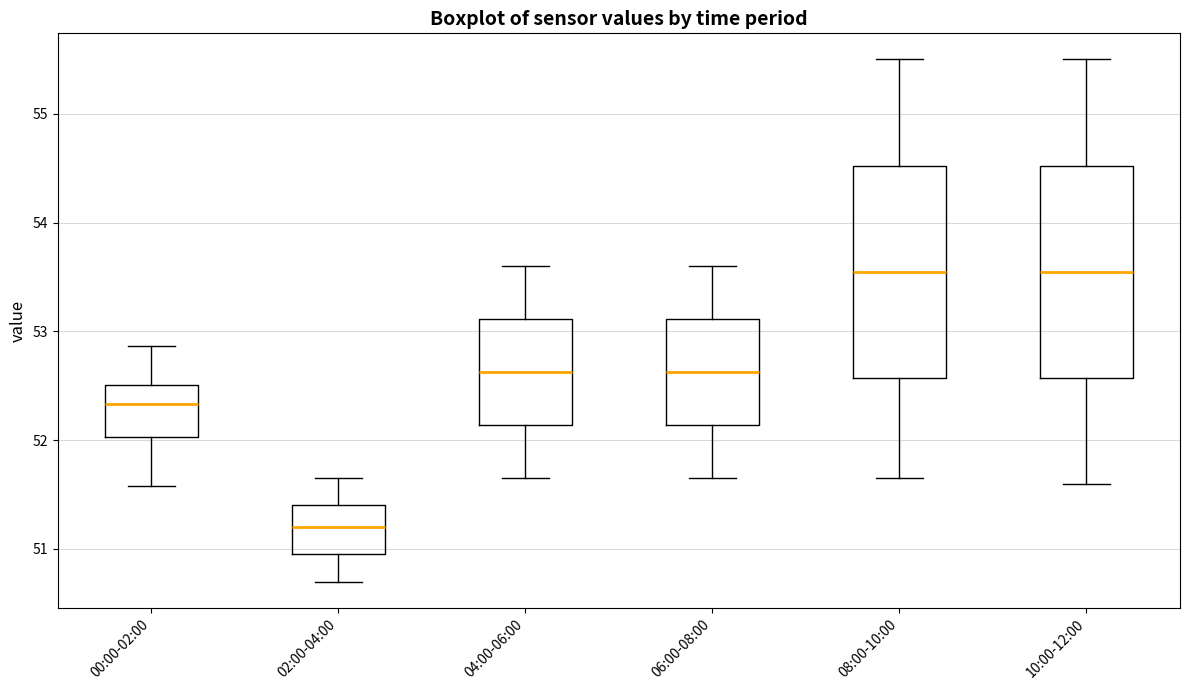

Where is the upper edge of the box for 06:00-08:00 on the y-axis? The values are not printed on the chart, so give them approximately, as read against the axis.

53.1